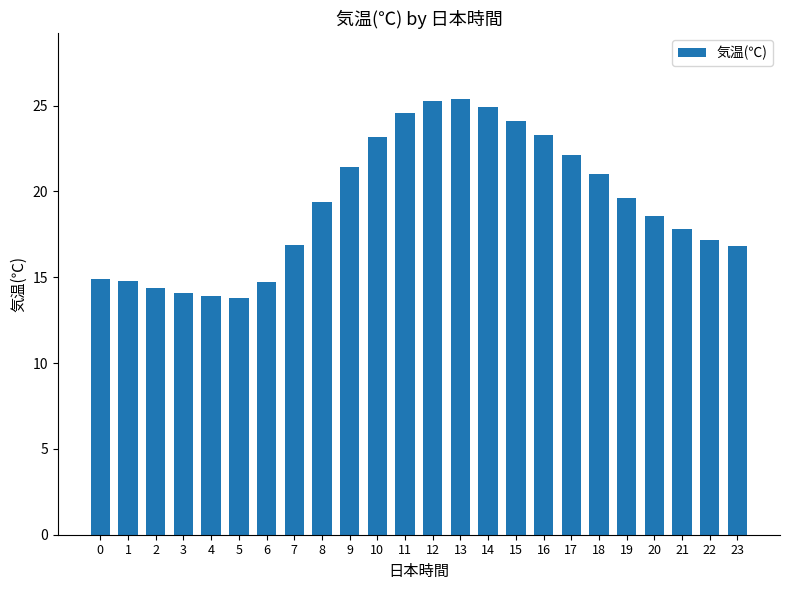

The value at 1 is 14.8. True or false?

True